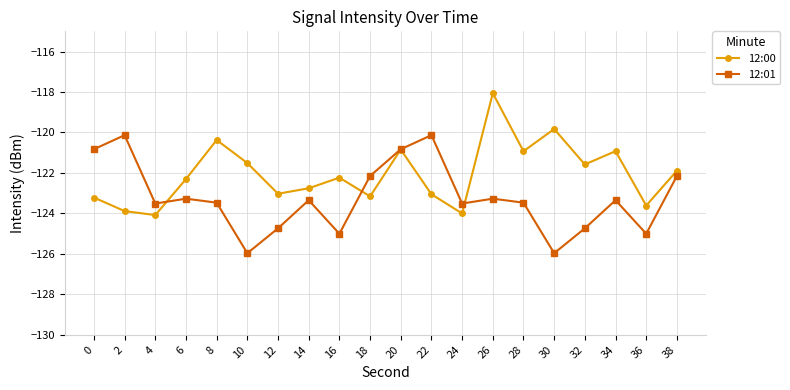

Rank the series at 14 from highest to lowest value.

12:00, 12:01